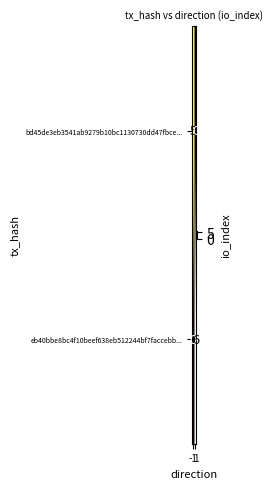

What is the maximum value shown in the chart?

6